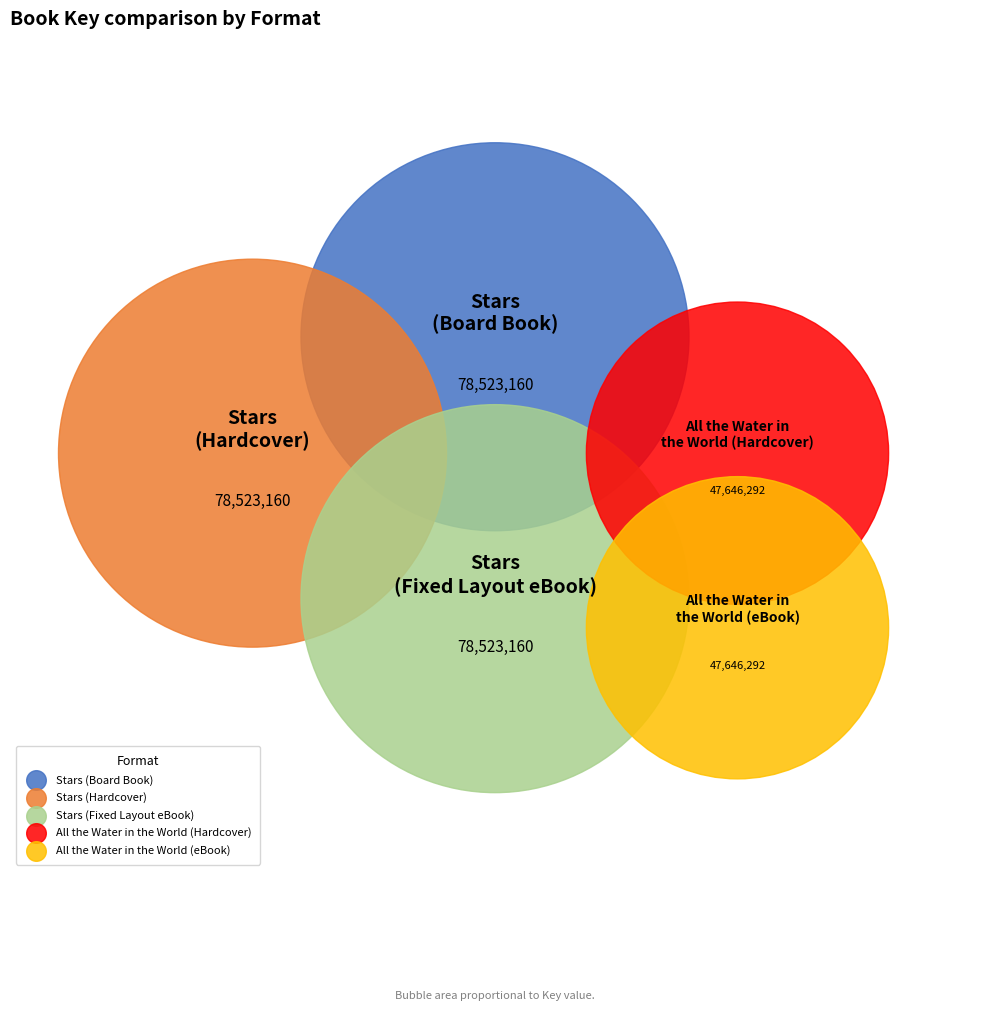

Do All the Water in the World (Hardcover) and All the Water in the World (Fixed Layout eBook) together represent more than half of the pie?

No